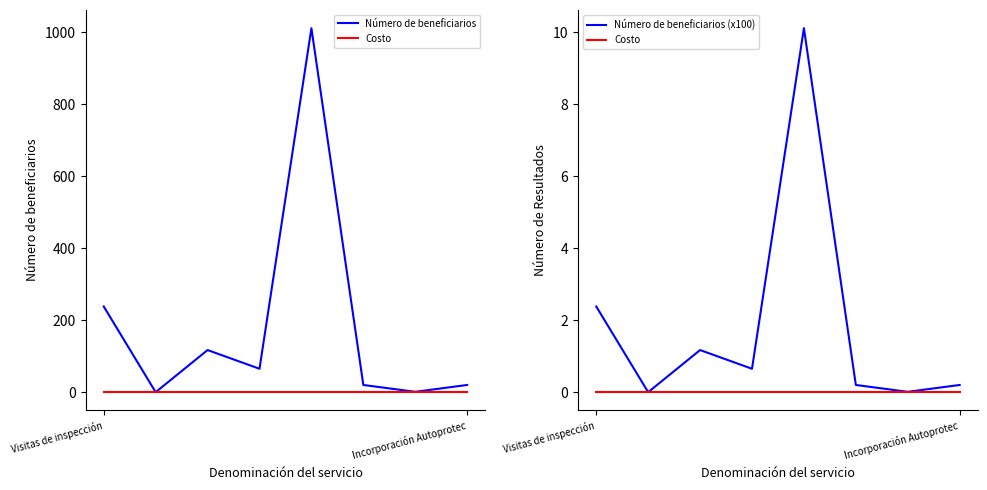

How many values in Número de beneficiarios (x100) are above zero?

7